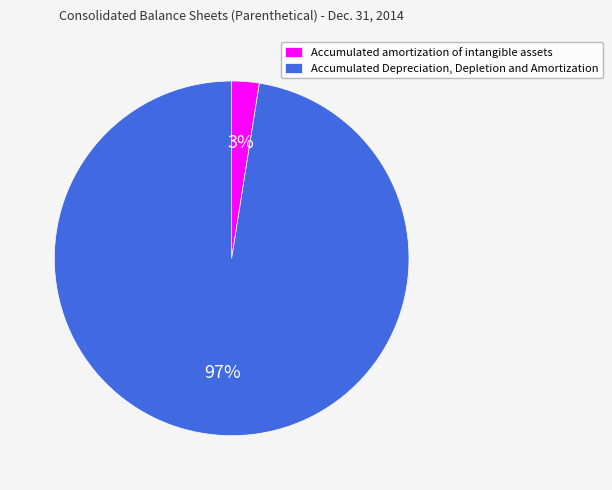

How many segments does this pie chart have?

2